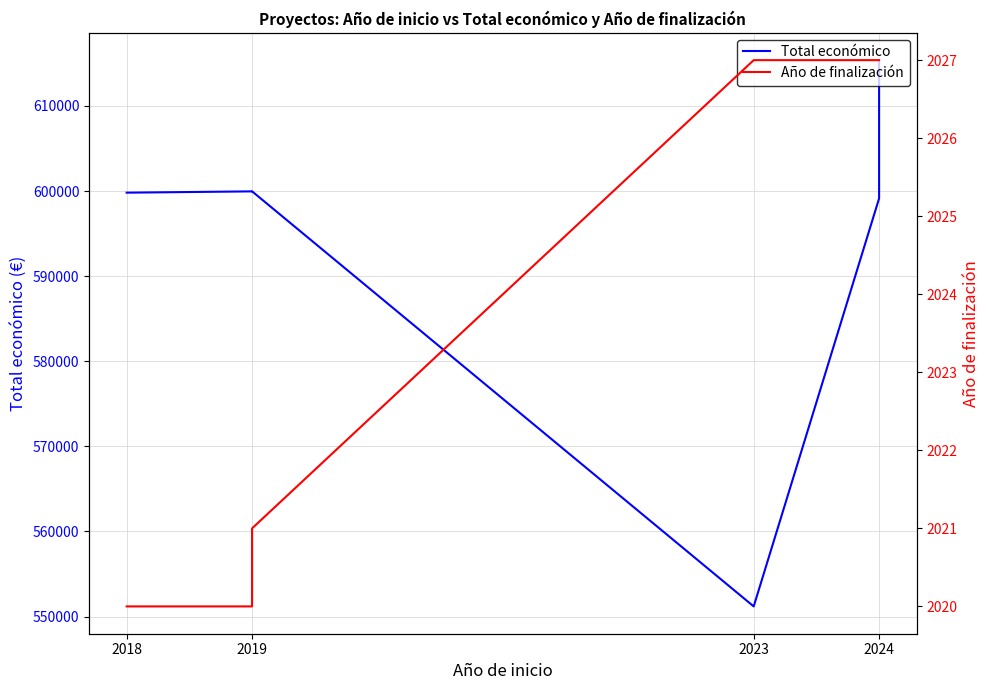

True or false: Total económico and Año de finalización intersect in this chart.

False